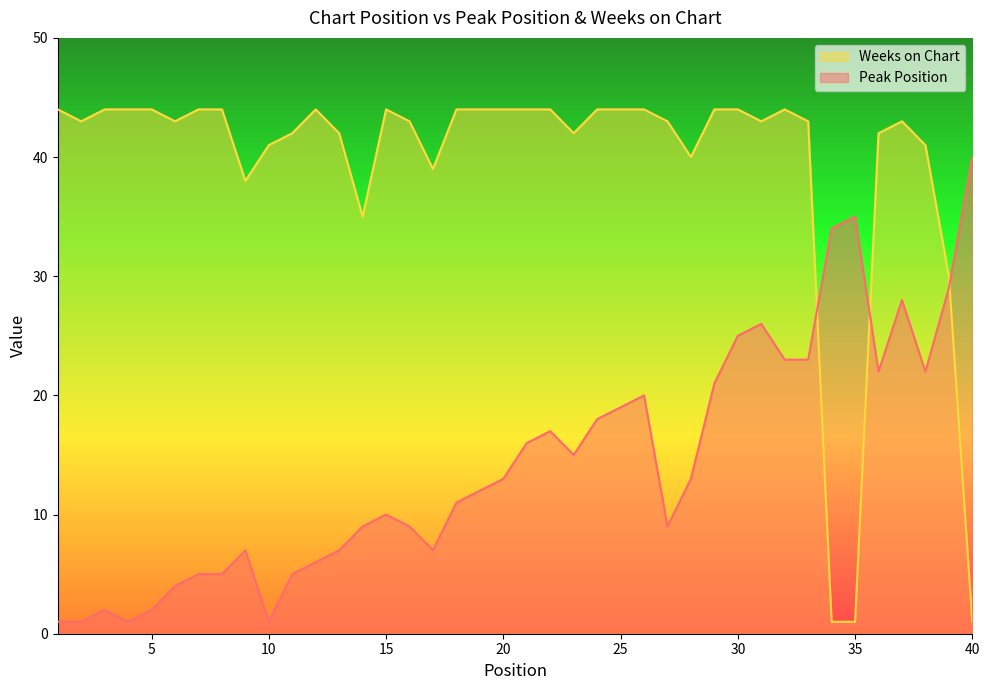

At how many categories does at least one series exceed 11?

40